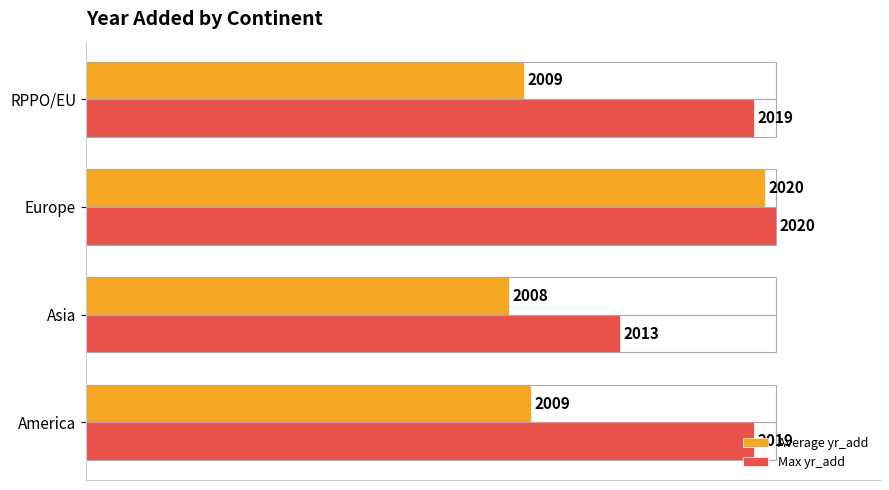

What are all the series names shown in the legend?

Average yr_add, Max yr_add